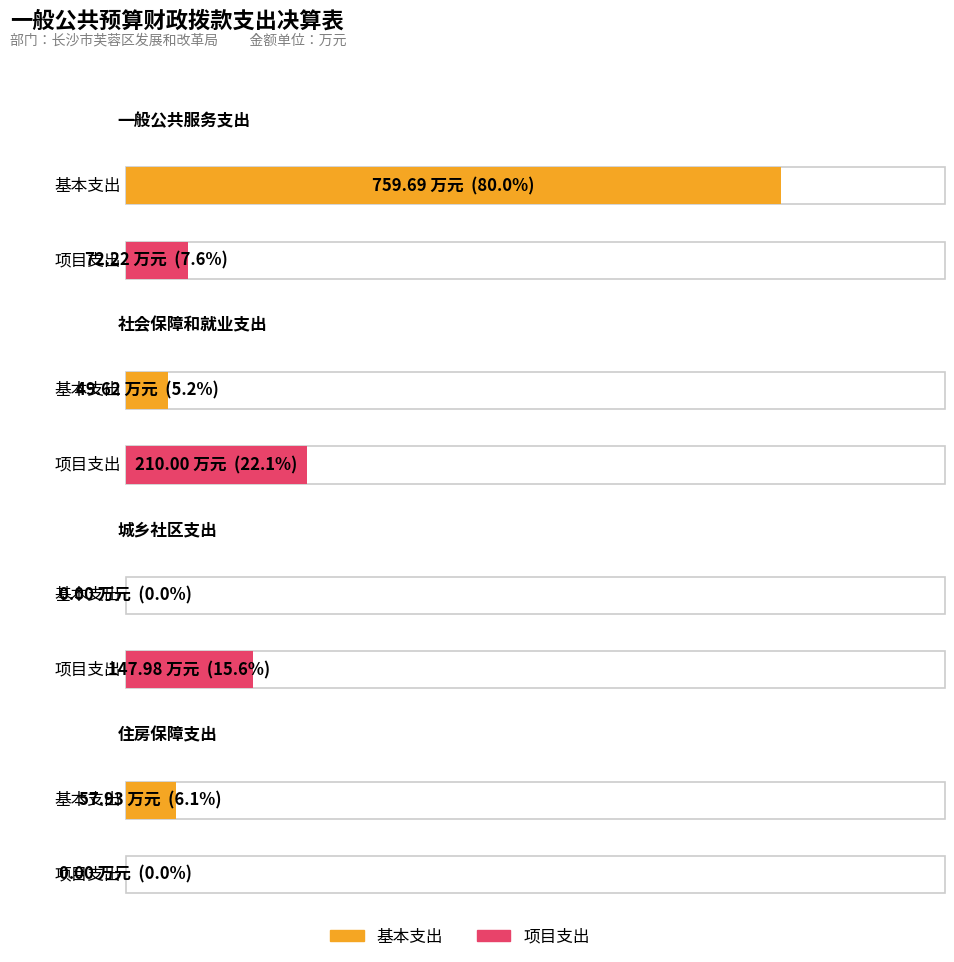

What is the average value of the 基本支出 series?

216.8